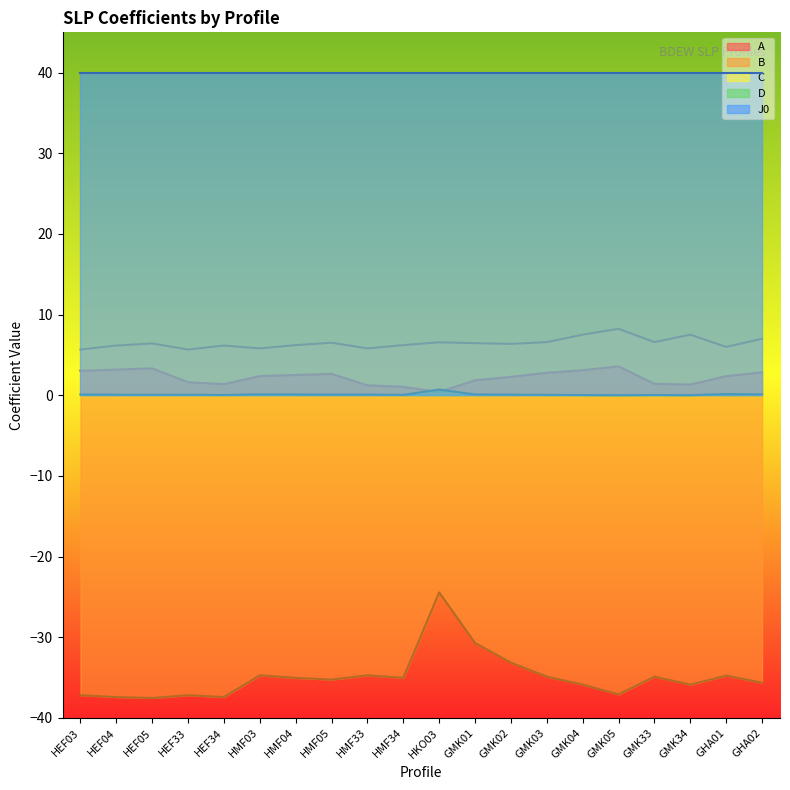

At which category does the chart reach its minimum across all series?

HEF05